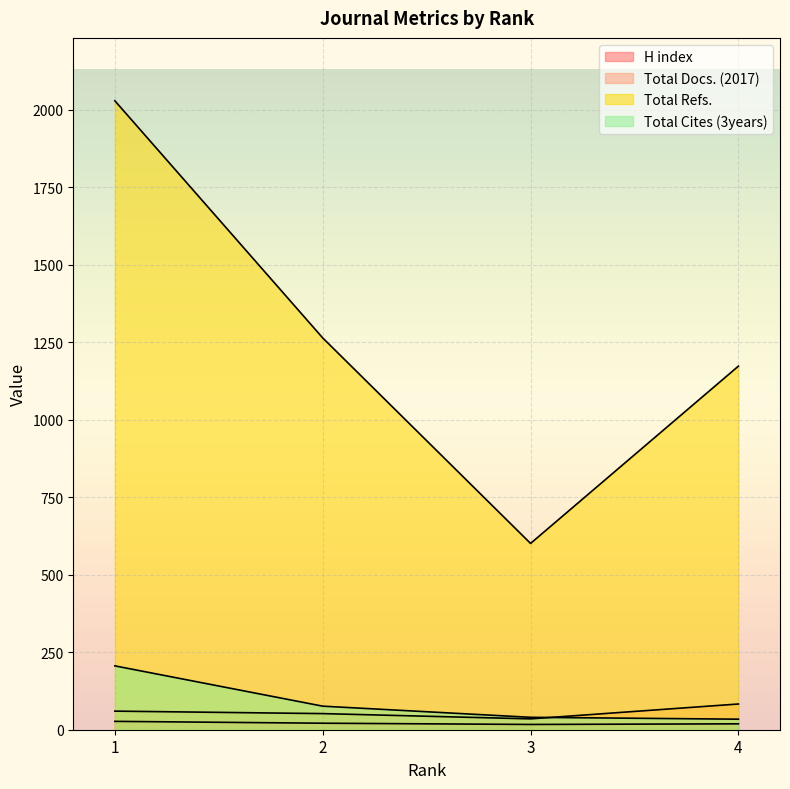

Between which two adjacent categories do Total Cites (3years) and Total Docs. (2017) first intersect?

3 and 4